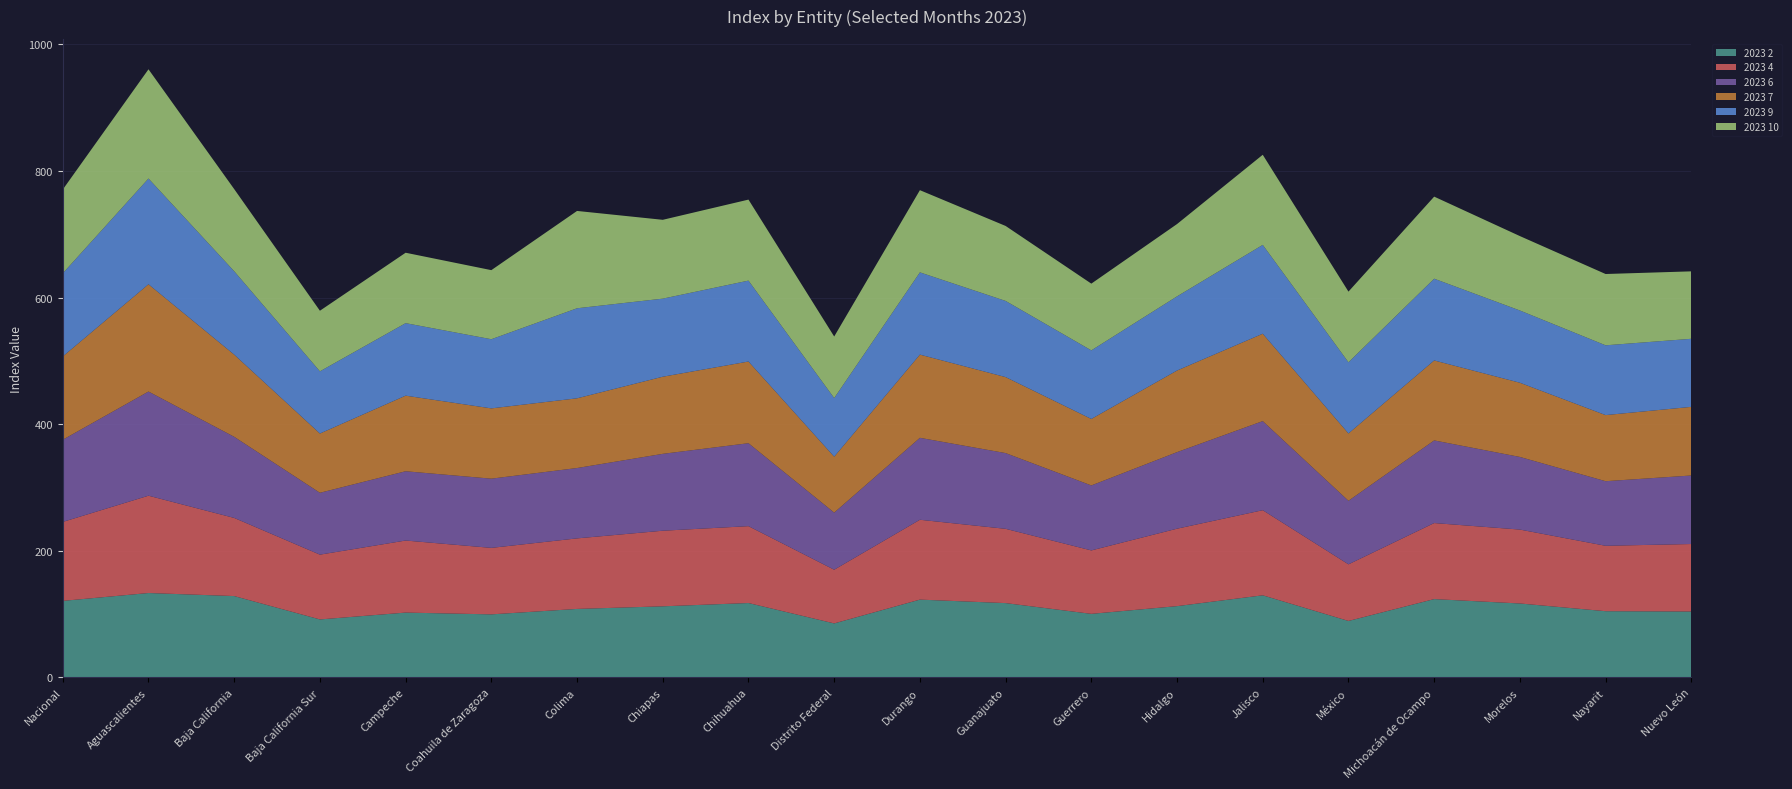

Reading left to right, list all the values displayed in this chart.

2023 2: Nacional=120.9	Aguascalientes=133.3	Baja California=128.5	Baja California Sur=91.6	Campeche=102.4	Coahuila de Zaragoza=99.6	Colima=108.2	Chiapas=112.3	Chihuahua=117.5	Distrito Federal=85.3	Durango=122.9	Guanajuato=117.4	Guerrero=100.4	Hidalgo=112.6	Jalisco=129.7	México=89.2	Michoacán de Ocampo=123.7	Morelos=116.8	Nayarit=104.6	Nuevo León=104.1
2023 4: Nacional=124.7	Aguascalientes=153.7	Baja California=123.4	Baja California Sur=102.3	Campeche=113.8	Coahuila de Zaragoza=105.0	Colima=111.4	Chiapas=119.4	Chihuahua=121.4	Distrito Federal=84.8	Durango=126.1	Guanajuato=117.3	Guerrero=100.2	Hidalgo=122.3	Jalisco=134.4	México=89.4	Michoacán de Ocampo=120.1	Morelos=116.7	Nayarit=103.3	Nuevo León=106.6
2023 6: Nacional=129.8	Aguascalientes=164.5	Baja California=128.1	Baja California Sur=97.7	Campeche=109.4	Coahuila de Zaragoza=109.3	Colima=111.1	Chiapas=121.4	Chihuahua=131.0	Distrito Federal=90.2	Durango=129.4	Guanajuato=119.6	Guerrero=102.6	Hidalgo=120.9	Jalisco=140.7	México=100.4	Michoacán de Ocampo=130.5	Morelos=114.7	Nayarit=102.0	Nuevo León=108.2
2023 7: Nacional=131.5	Aguascalientes=169.4	Baja California=129.8	Baja California Sur=93.6	Campeche=119.4	Coahuila de Zaragoza=111.0	Colima=110.1	Chiapas=121.8	Chihuahua=129.0	Distrito Federal=88.3	Durango=131.4	Guanajuato=120.0	Guerrero=105.0	Hidalgo=128.9	Jalisco=138.0	México=106.3	Michoacán de Ocampo=126.3	Morelos=117.2	Nayarit=104.4	Nuevo León=108.4
2023 9: Nacional=131.3	Aguascalientes=167.0	Baja California=131.7	Baja California Sur=98.2	Campeche=114.5	Coahuila de Zaragoza=109.2	Colima=142.2	Chiapas=123.3	Chihuahua=127.8	Distrito Federal=92.6	Durango=129.9	Guanajuato=120.3	Guerrero=108.3	Hidalgo=117.1	Jalisco=140.3	México=112.4	Michoacán de Ocampo=129.1	Morelos=114.1	Nayarit=110.2	Nuevo León=107.5
2023 10: Nacional=132.3	Aguascalientes=172.5	Baja California=129.7	Baja California Sur=95.7	Campeche=111.2	Coahuila de Zaragoza=109.1	Colima=153.7	Chiapas=124.5	Chihuahua=127.9	Distrito Federal=97.2	Durango=129.8	Guanajuato=118.4	Guerrero=105.4	Hidalgo=114.2	Jalisco=142.3	México=111.6	Michoacán de Ocampo=129.6	Morelos=117.5	Nayarit=112.6	Nuevo León=106.5